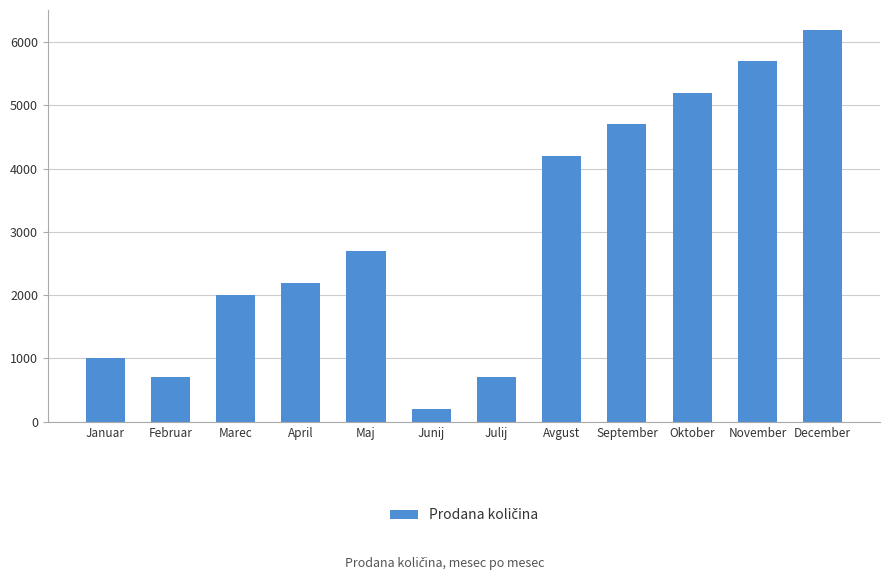

Which has a higher value, November or December?

December